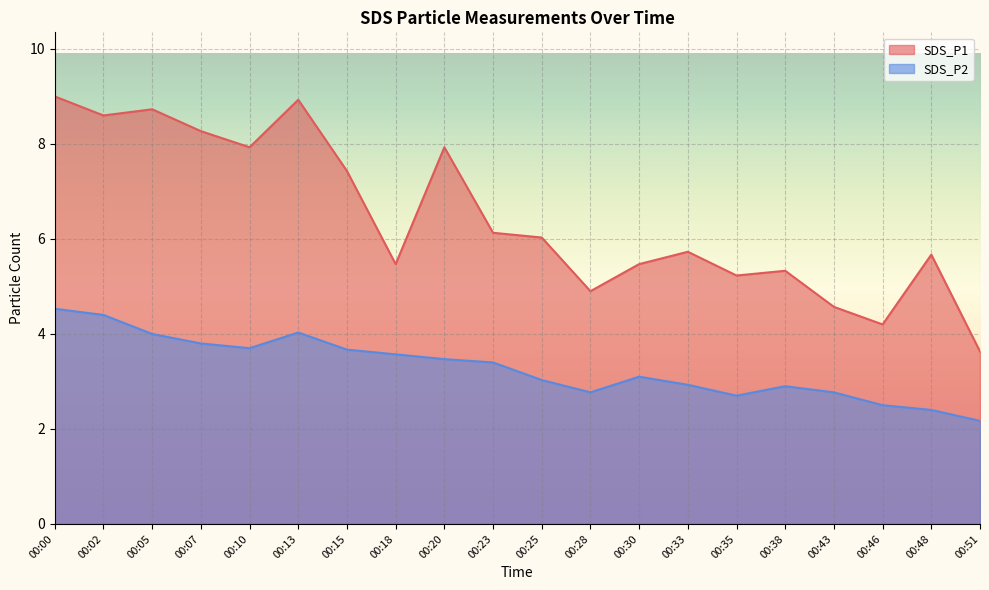

True or false: SDS_P2 and SDS_P1 intersect in this chart.

False